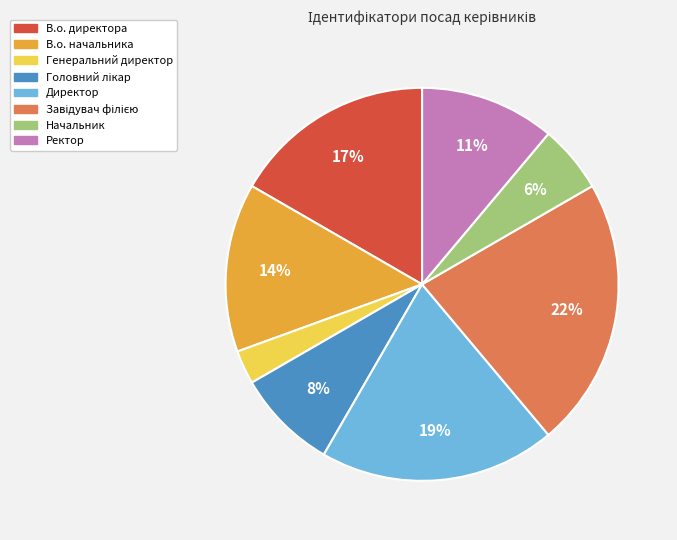

True or false: Начальник accounts for 6% of the total.

True